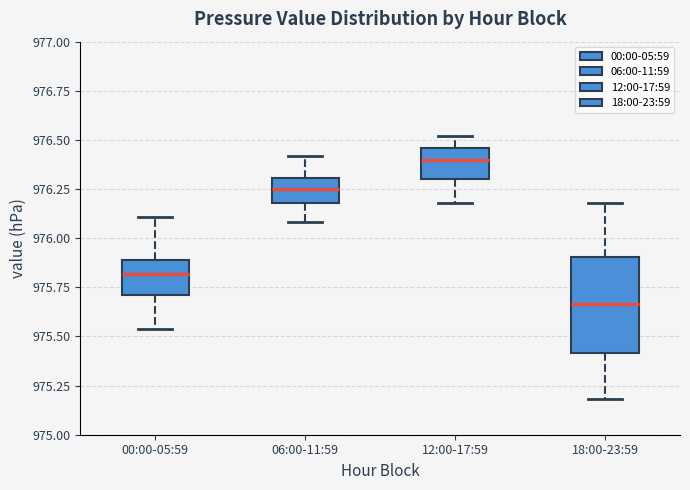

Which box's median line is the highest?

12:00-17:59